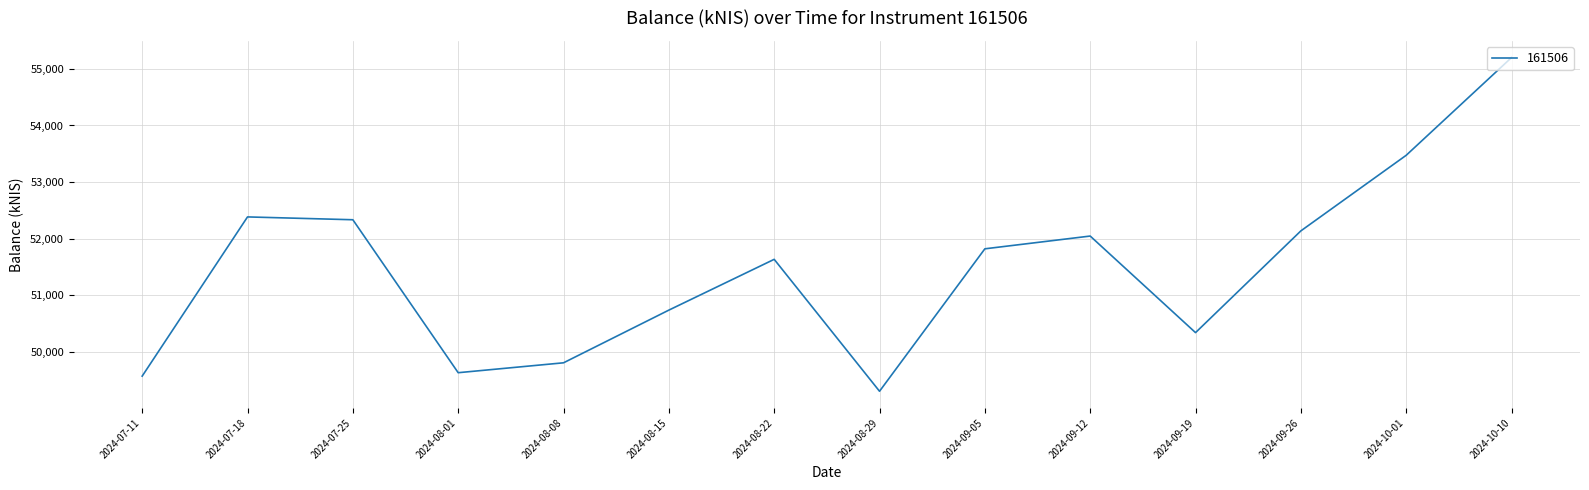

Which category has the lowest value across all series?

2024-08-29